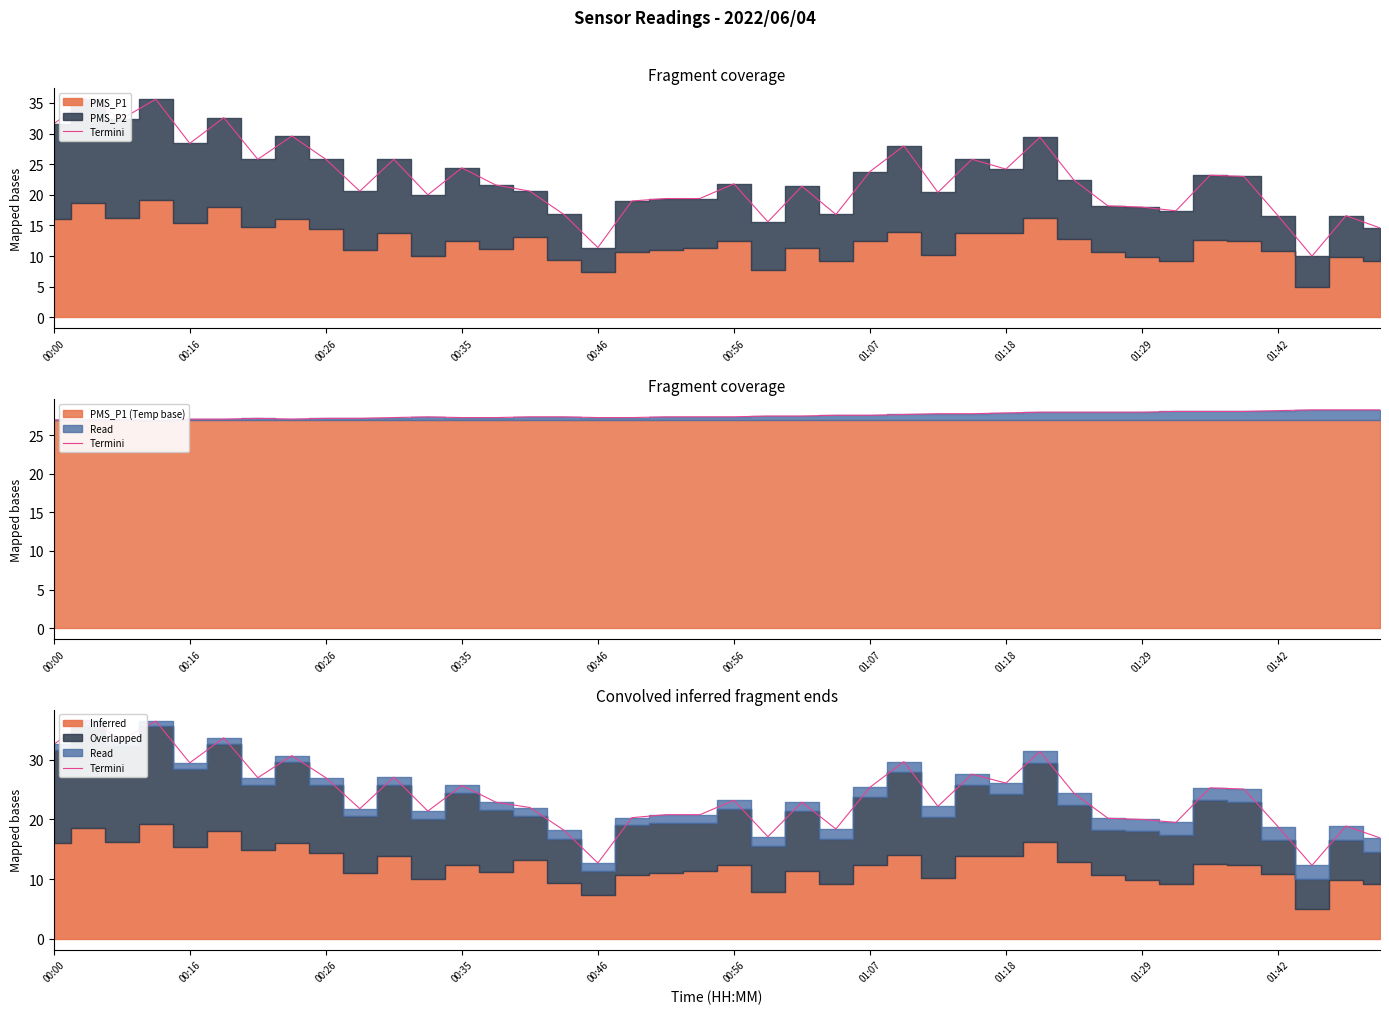

Does the chart have visible grid lines?

No